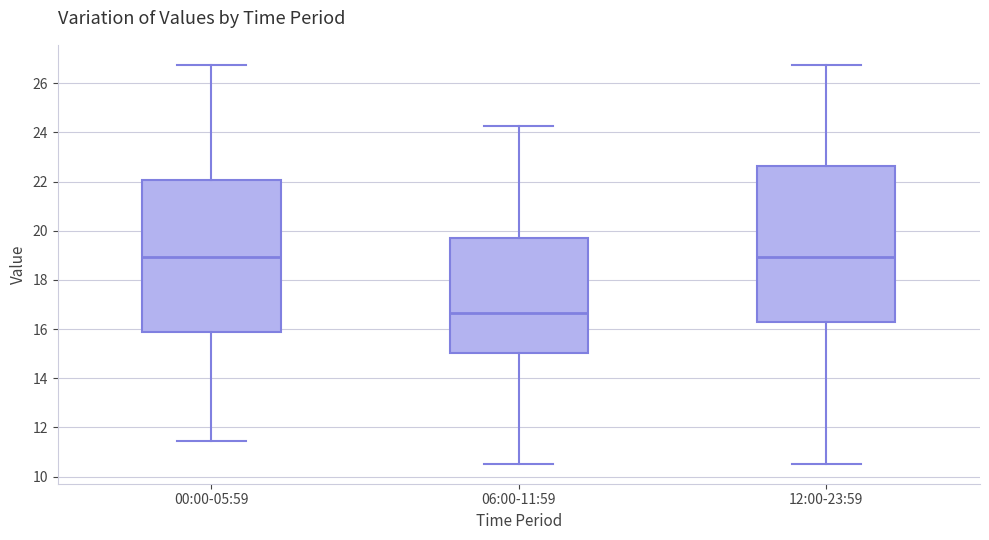

Reading left to right, read every box against the y-axis: the position of its median line, the range the box covers, and the ends of its whiskers. The values are not printed on the chart, so give them approximately, as read against the axis.

00:00-05:59: median 19.0, box 15.8 to 22.0, whiskers 11.4 to 26.8
06:00-11:59: median 16.6, box 15.0 to 19.8, whiskers 10.6 to 24.2
12:00-23:59: median 19.0, box 16.2 to 22.6, whiskers 10.6 to 26.8